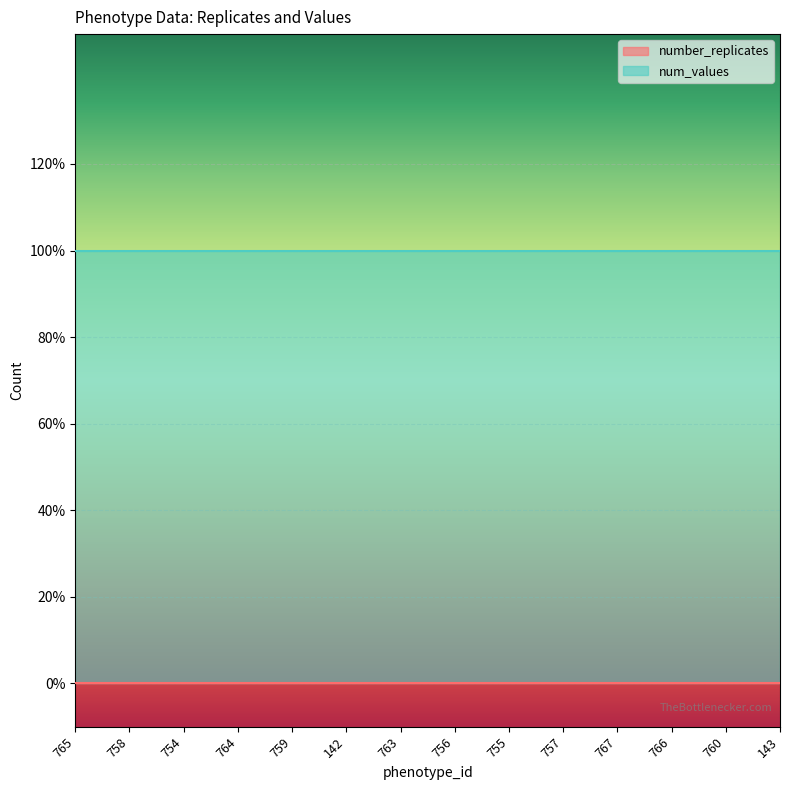

How many data points does each series have?

14